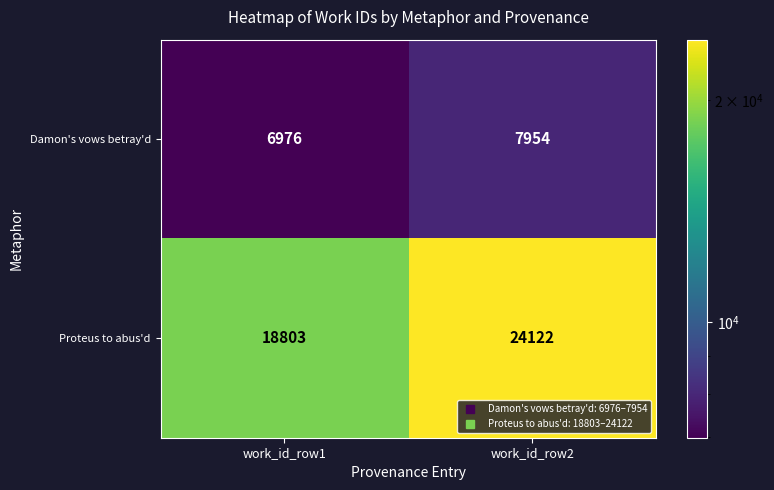

What is the total value across all series at work_id_row2?

32076